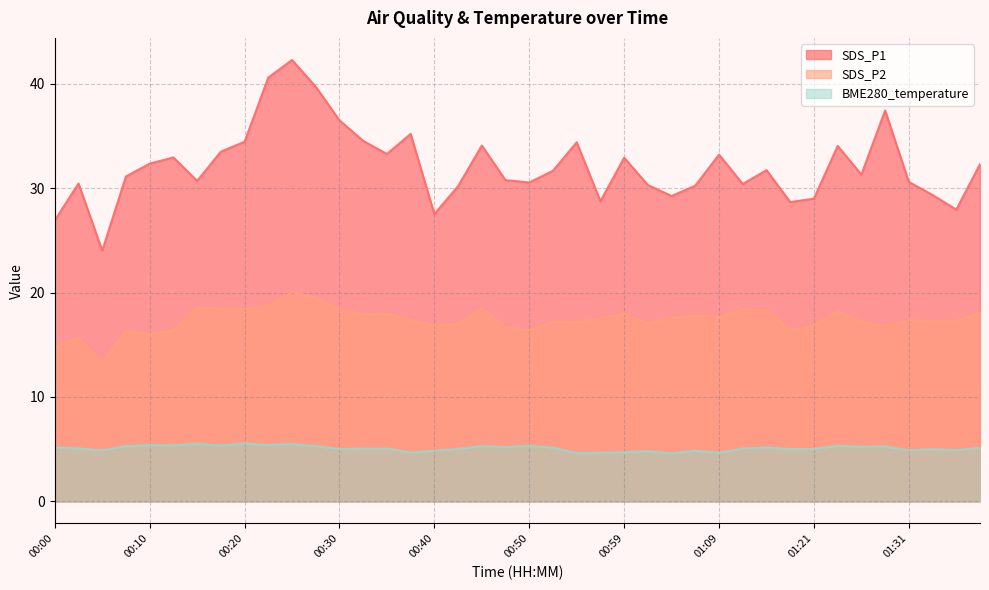

In BME280_temperature, how many points are lower than both neighbors (excluding endpoints)?

14